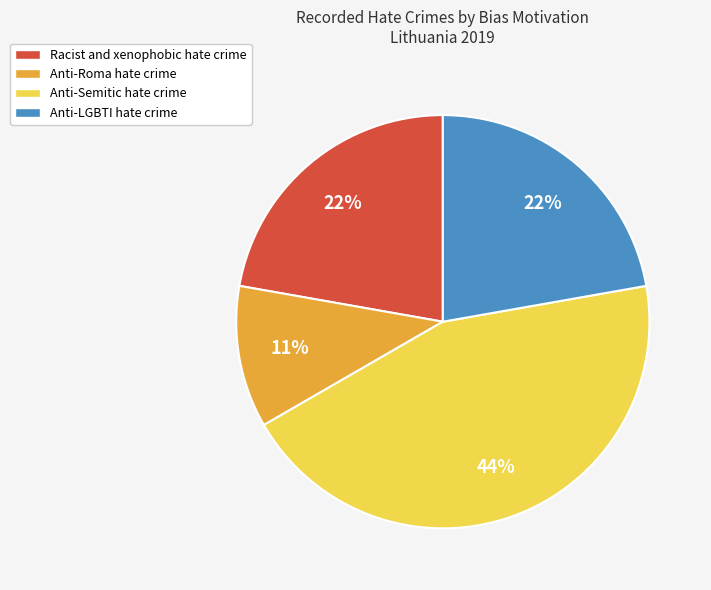

To the nearest percent, what portion does Racist and xenophobic hate crime represent?

22%